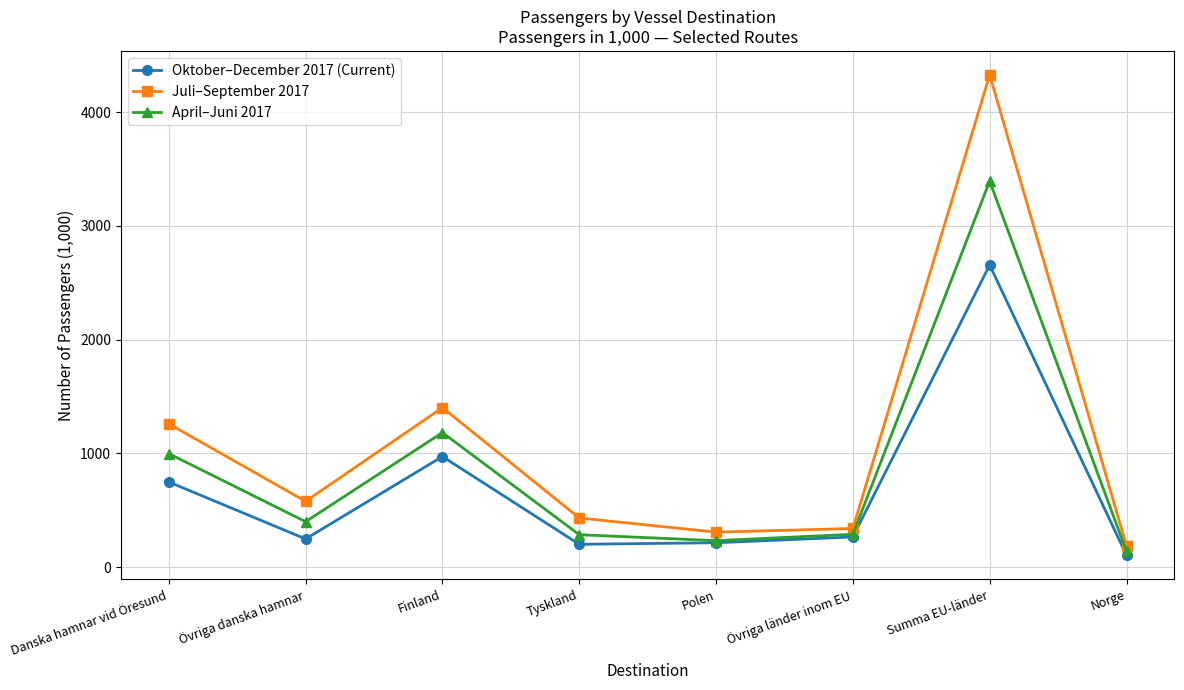

What position from the right is Summa EU-länder?

2